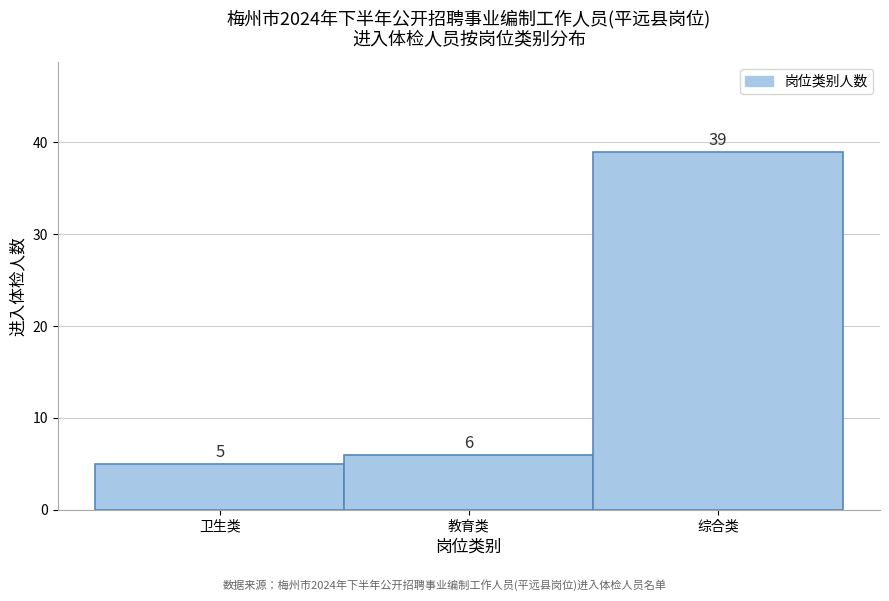

Reading right to left, list all the values displayed in this chart.

39	6	5